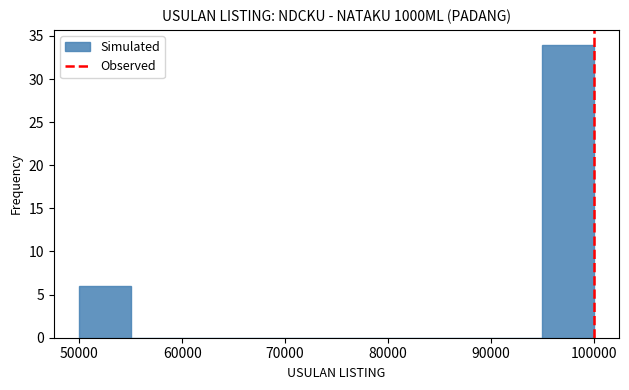

Reading left to right, transcribe this chart: for each bar, give the range it covers on the x-axis and its height. The values are not printed on the chart, so give them approximately, as read against the axis.

50000 to 55000: 6
55000 to 60000: 0
60000 to 65000: 0
65000 to 70000: 0
70000 to 75000: 0
75000 to 80000: 0
80000 to 85000: 0
85000 to 90000: 0
90000 to 95000: 0
95000 to 100000: 34